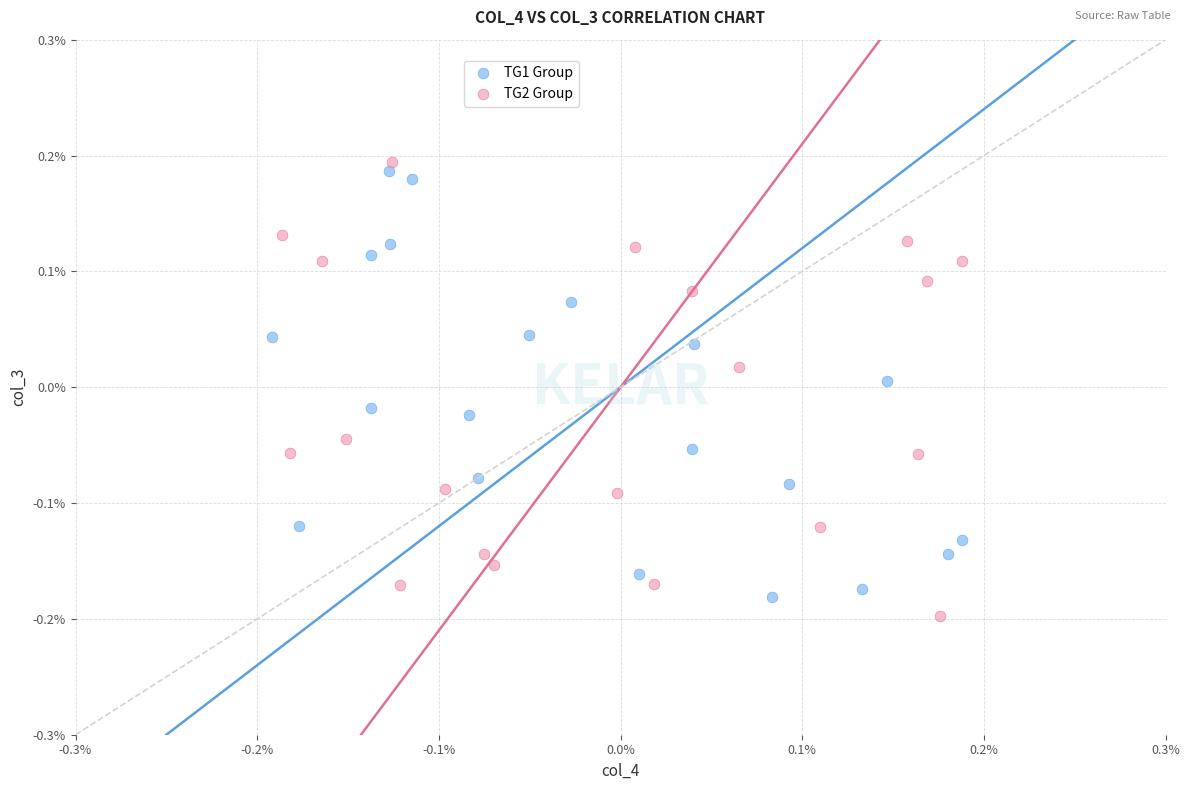

What are all the series names shown in the legend?

TG1 Group, TG2 Group